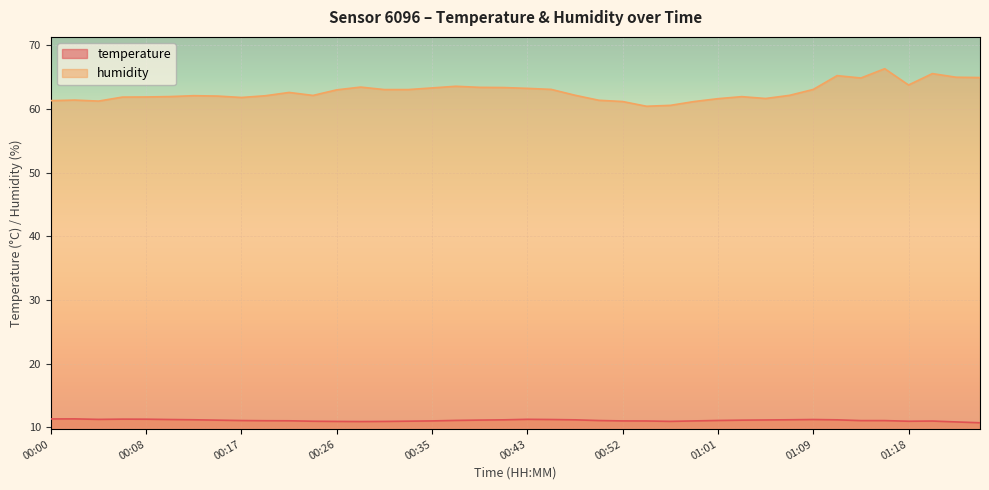

Reading right to left, what are all the values shown in this chart?

temperature: 10.7	10.8	11.0	10.9	11.0	11.0	11.2	11.2	11.2	11.1	11.1	11.1	11.0	10.9	11.0	11.0	11.1	11.2	11.2	11.2	11.2	11.1	11.1	11.0	10.9	10.9	10.9	10.9	10.9	11.0	11.0	11.1	11.1	11.2	11.2	11.3	11.3	11.2	11.3	11.3
humidity: 65.0	65.0	65.6	63.8	66.3	64.9	65.2	63.1	62.1	61.7	62.0	61.6	61.2	60.6	60.4	61.2	61.4	62.2	63.1	63.2	63.4	63.4	63.6	63.3	63.1	63.1	63.5	63.0	62.1	62.6	62.1	61.8	62.0	62.1	62.0	61.9	61.9	61.2	61.4	61.3